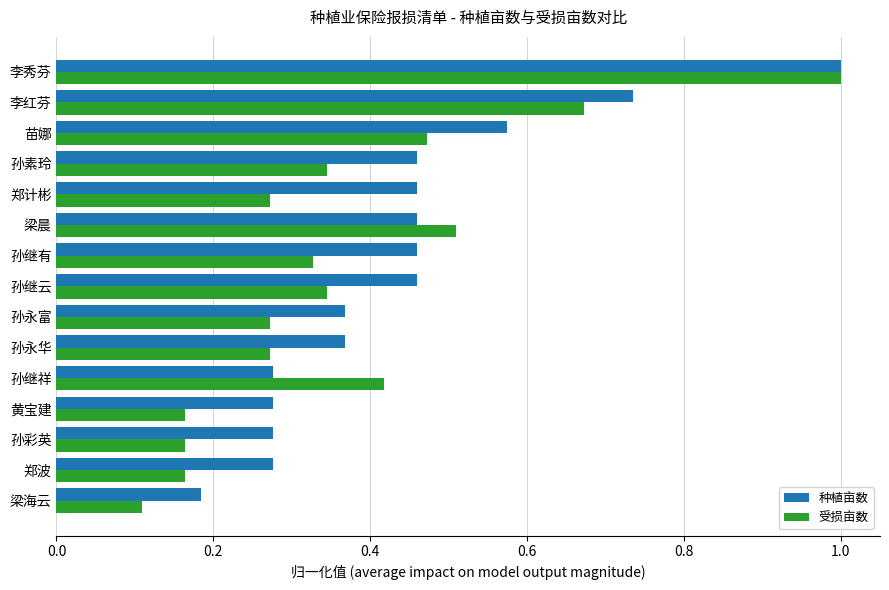

At which label is 受损亩数 closest to 0?

梁海云